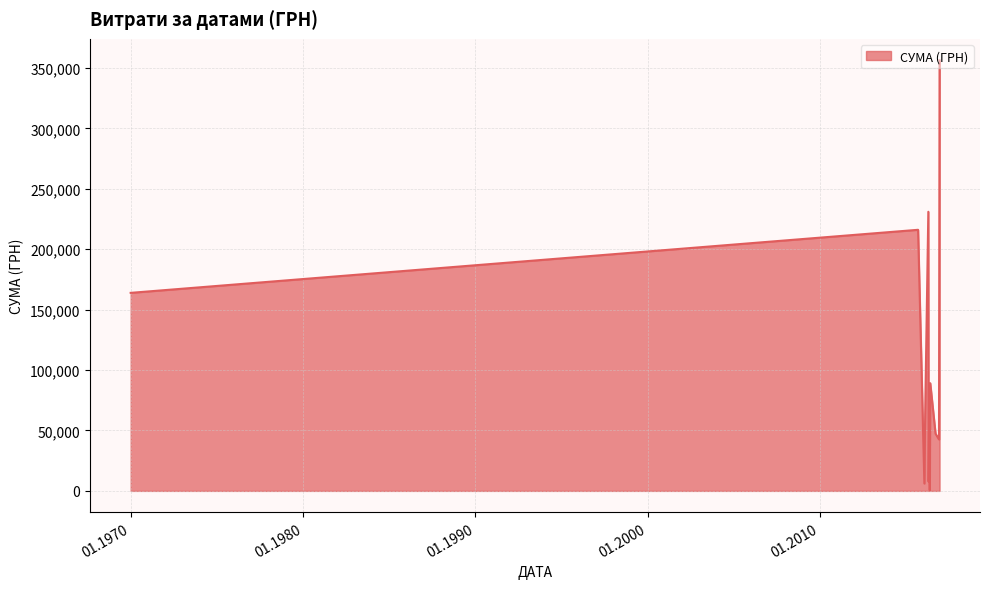

What is the greatest value displayed?

356303.5